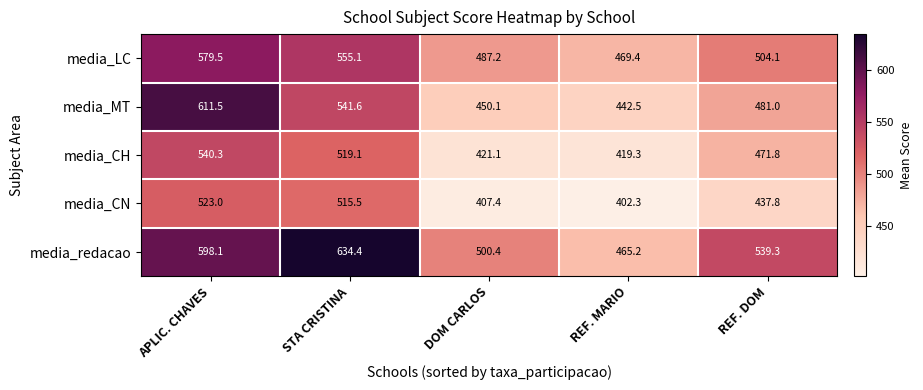

What is the total value across all series at REF. DOM?

2434.0